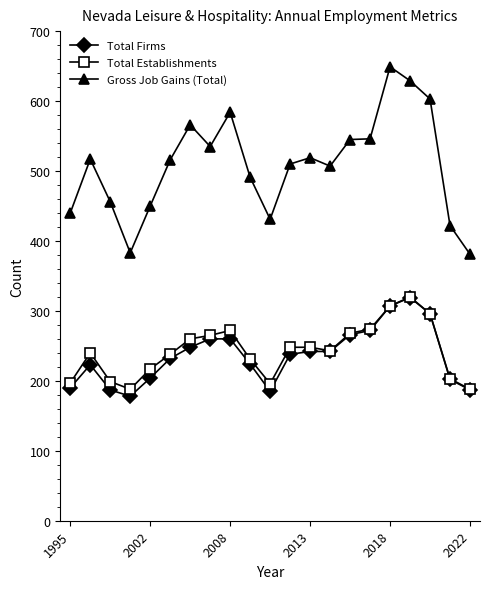

What is the average value of the Gross Job Gains (Total) series?

509